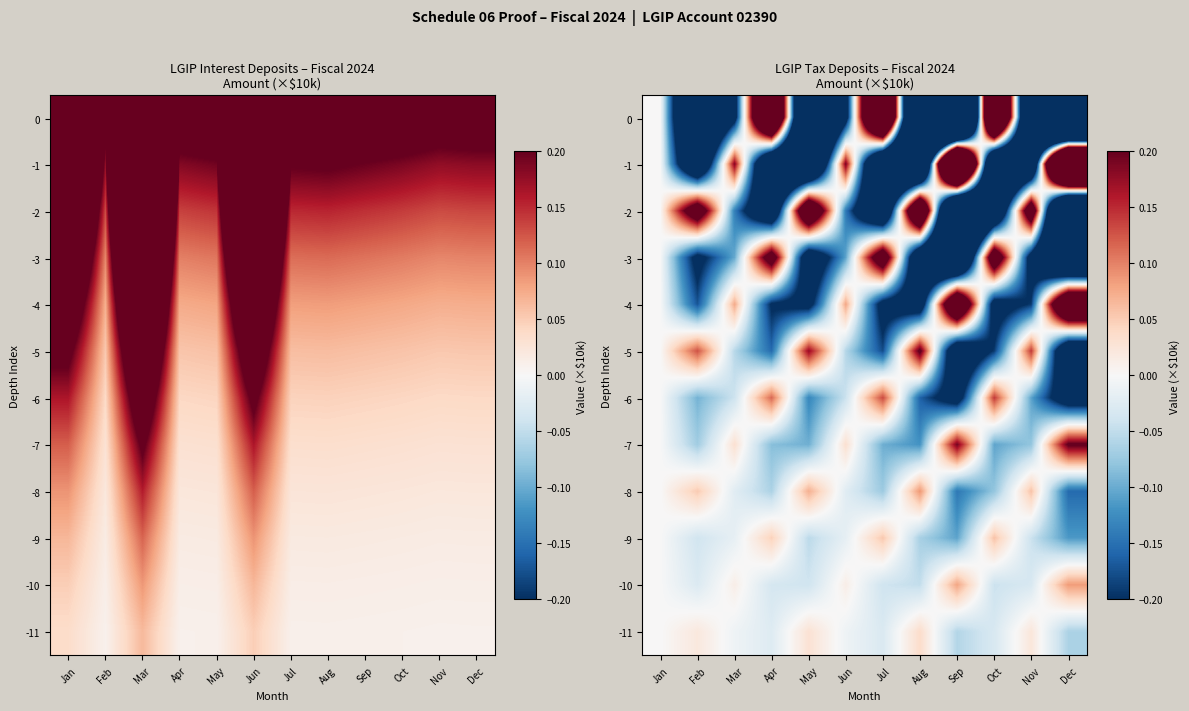

Count the number of categories in the chart.

12